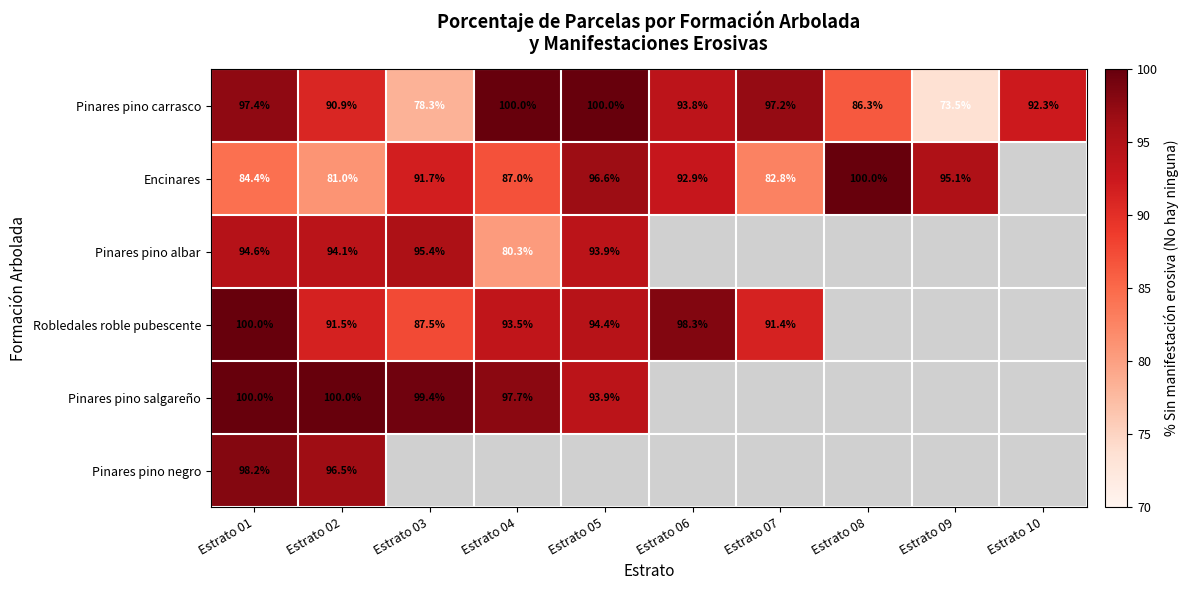

Which has a higher value, Estrato 10 or Estrato 06?

Estrato 06